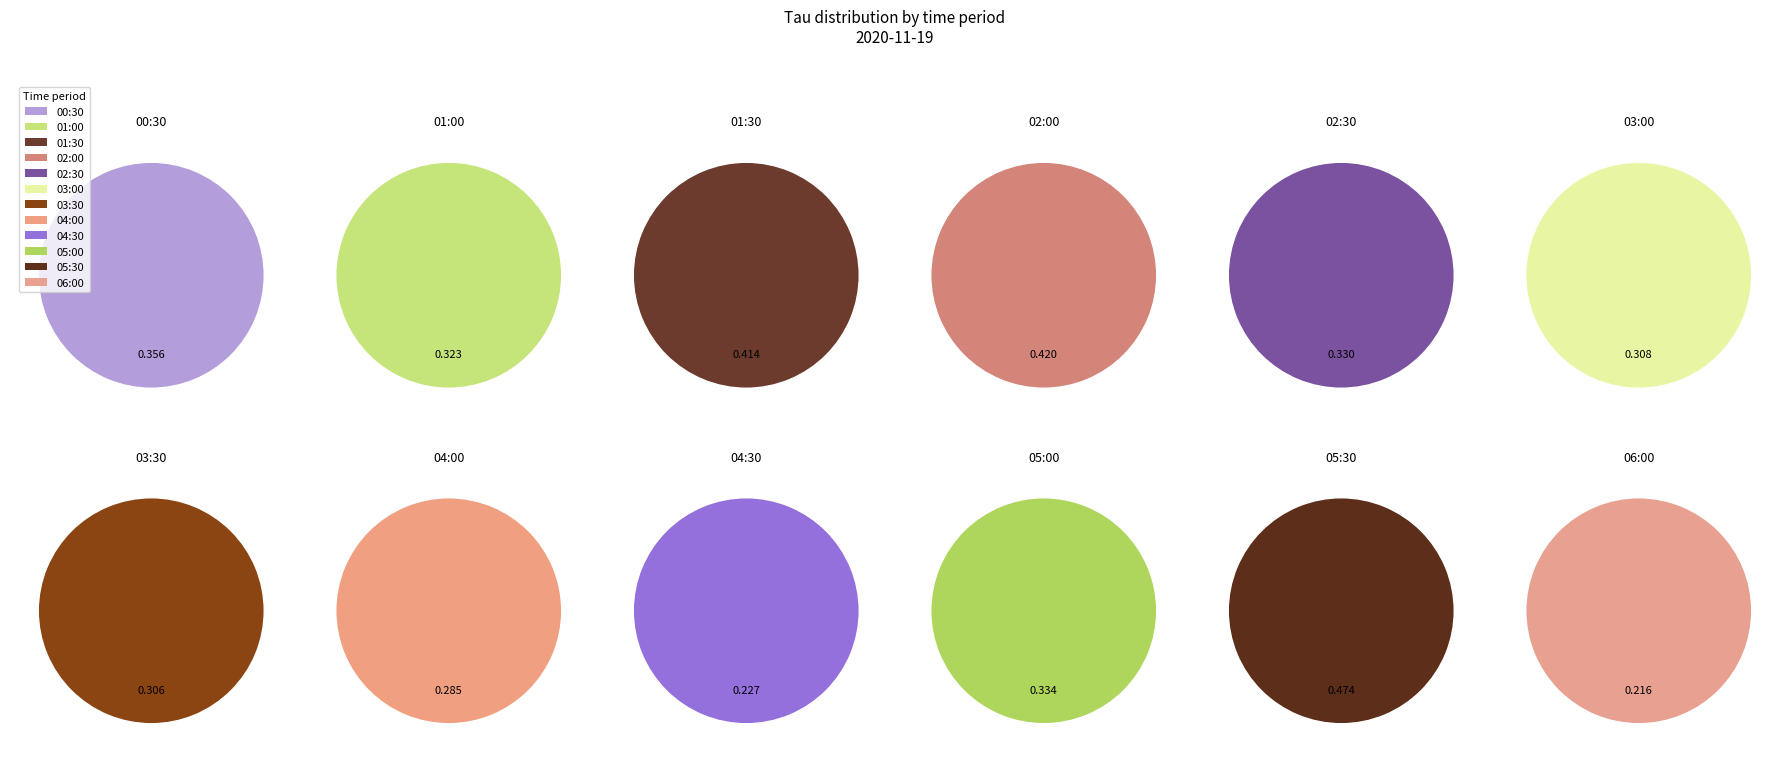

Do 01:30 and 01:00 together represent more than half of the pie?

No